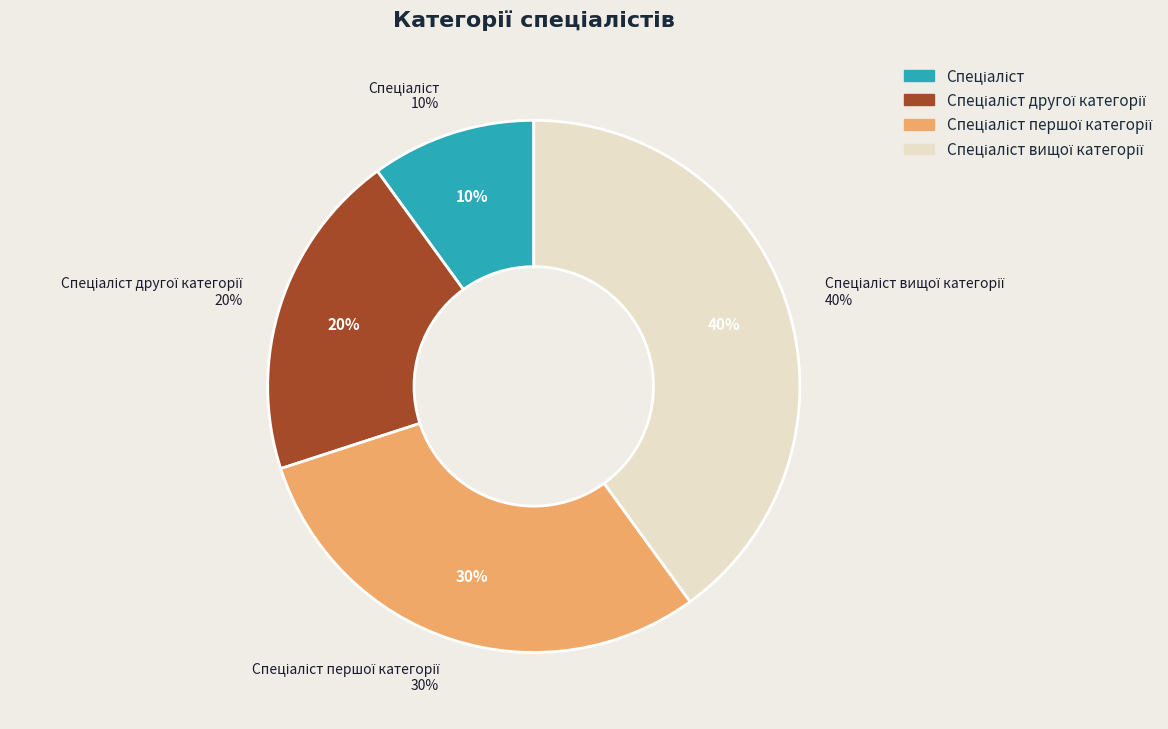

To the nearest percent, what is the difference between the largest and smallest slice percentages?

30%